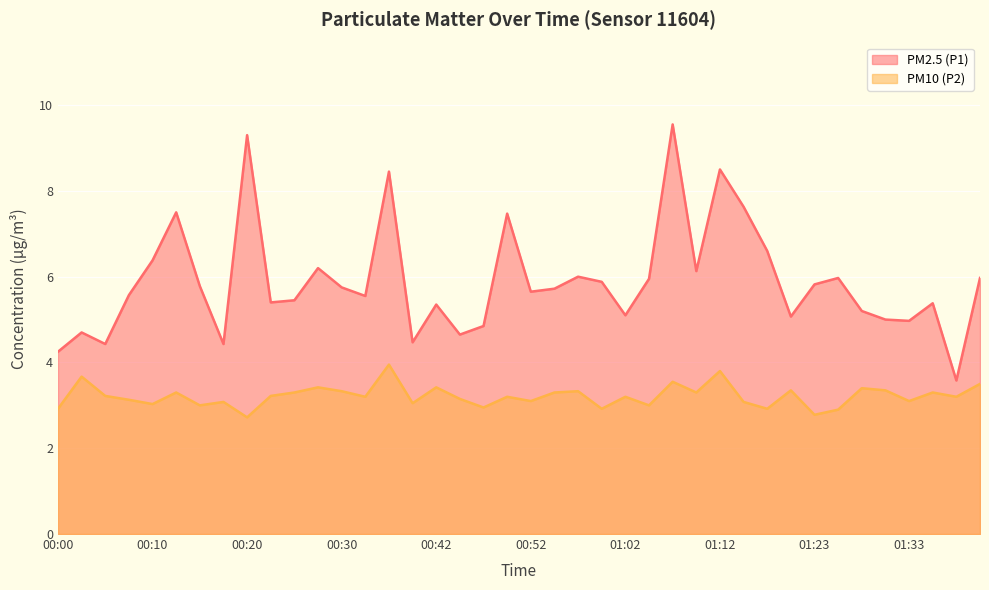

What is the maximum value shown in the chart?

9.6